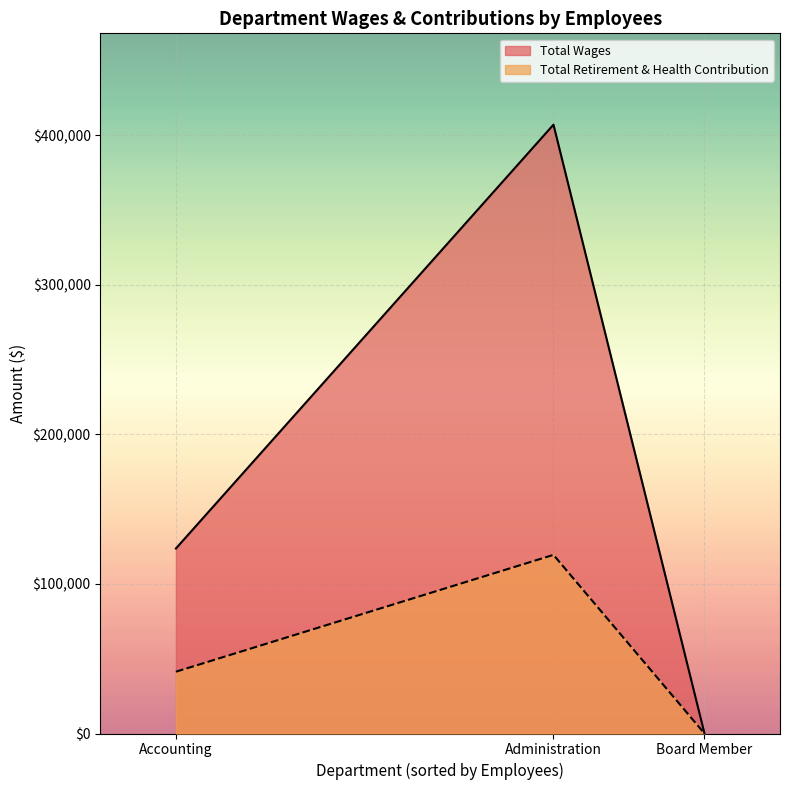

Reading left to right, list all the values displayed in this chart.

Total Wages: Administration=406975	Accounting=123672	Board Member=0
Total Retirement & Health Contribution: Administration=119409	Accounting=41309	Board Member=0